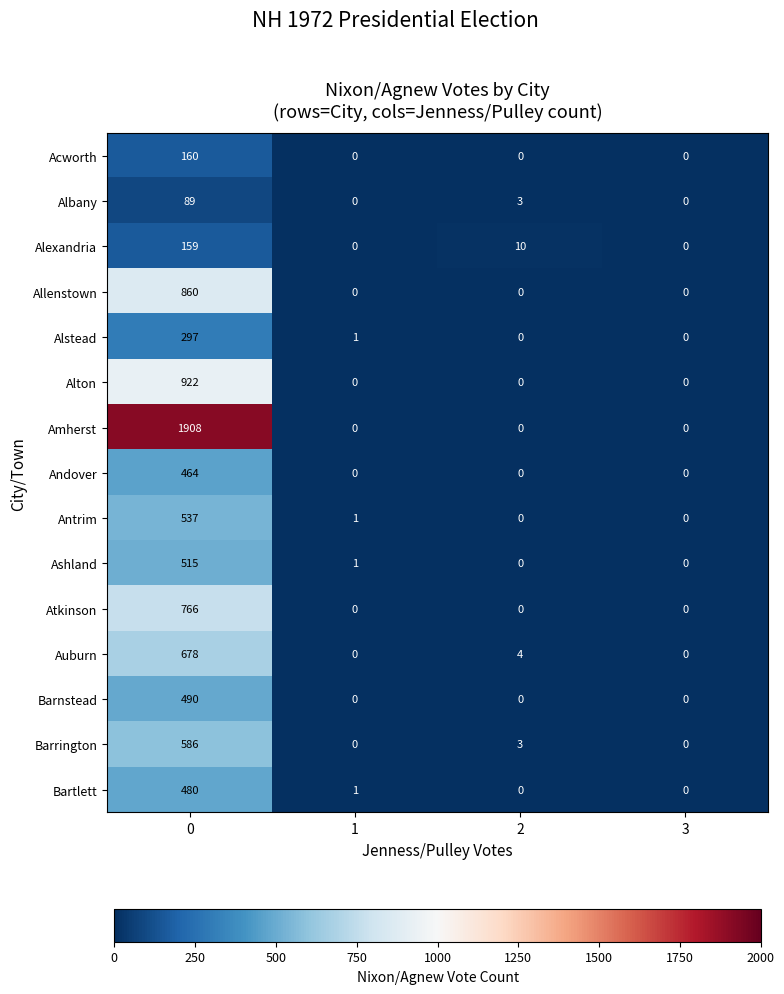

Rank the series by their maximum value, from highest to lowest.

Amherst, Alton, Allenstown, Atkinson, Auburn, Barrington, Antrim, Ashland, Barnstead, Bartlett, Andover, Alstead, Acworth, Alexandria, Albany